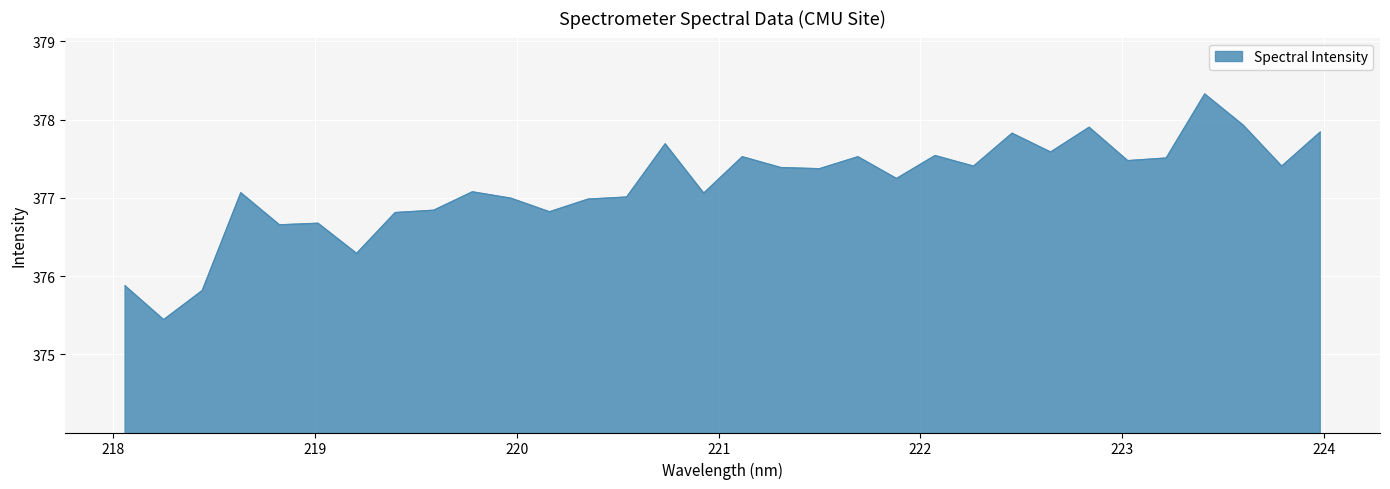

What is the minimum value shown in the chart?

375.4